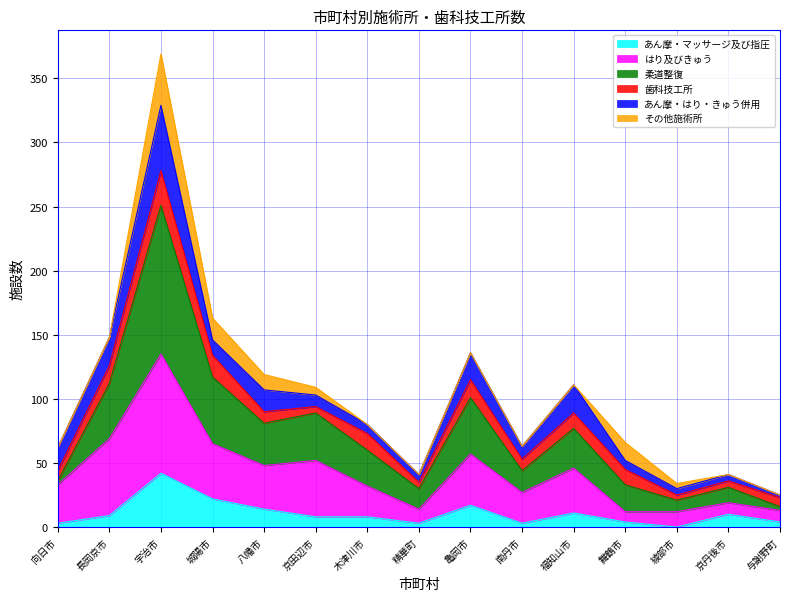

Is it true that はり及びきゅう equals 33 at 向日市?

True